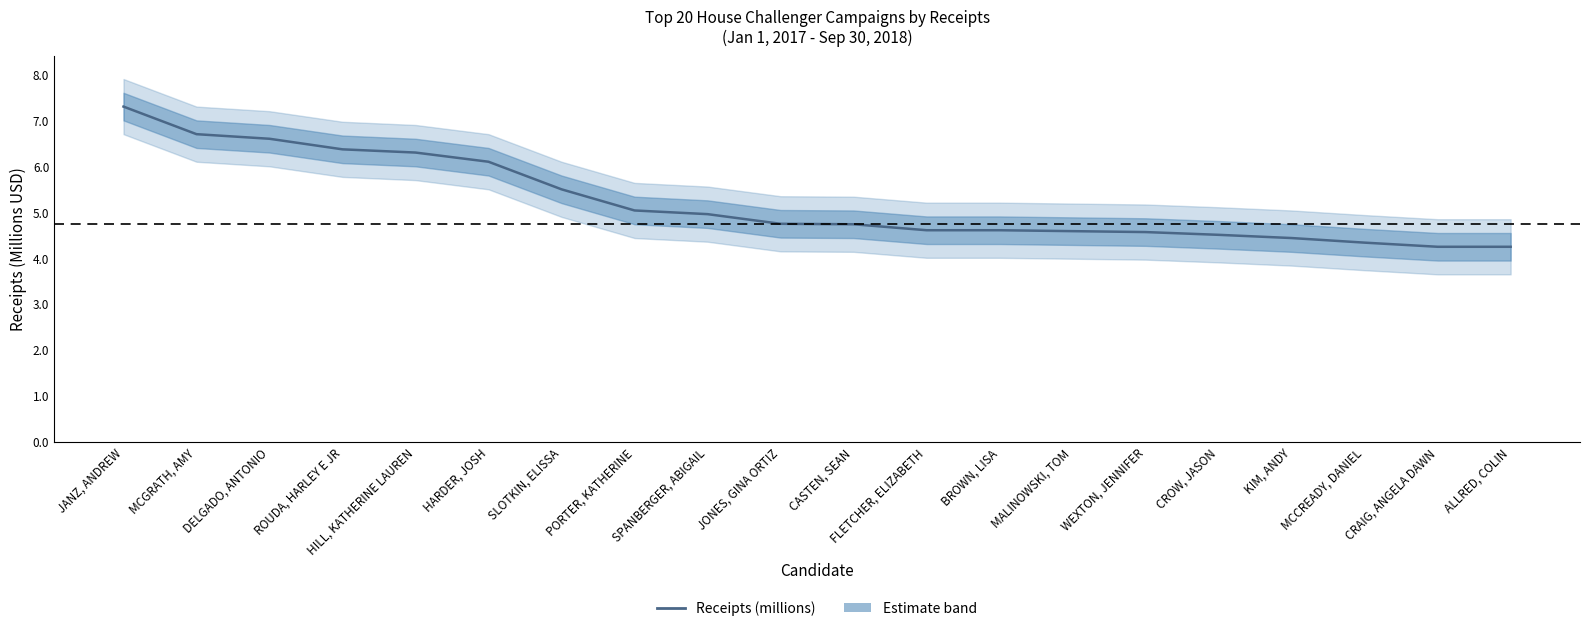

What is the average value?

5.2